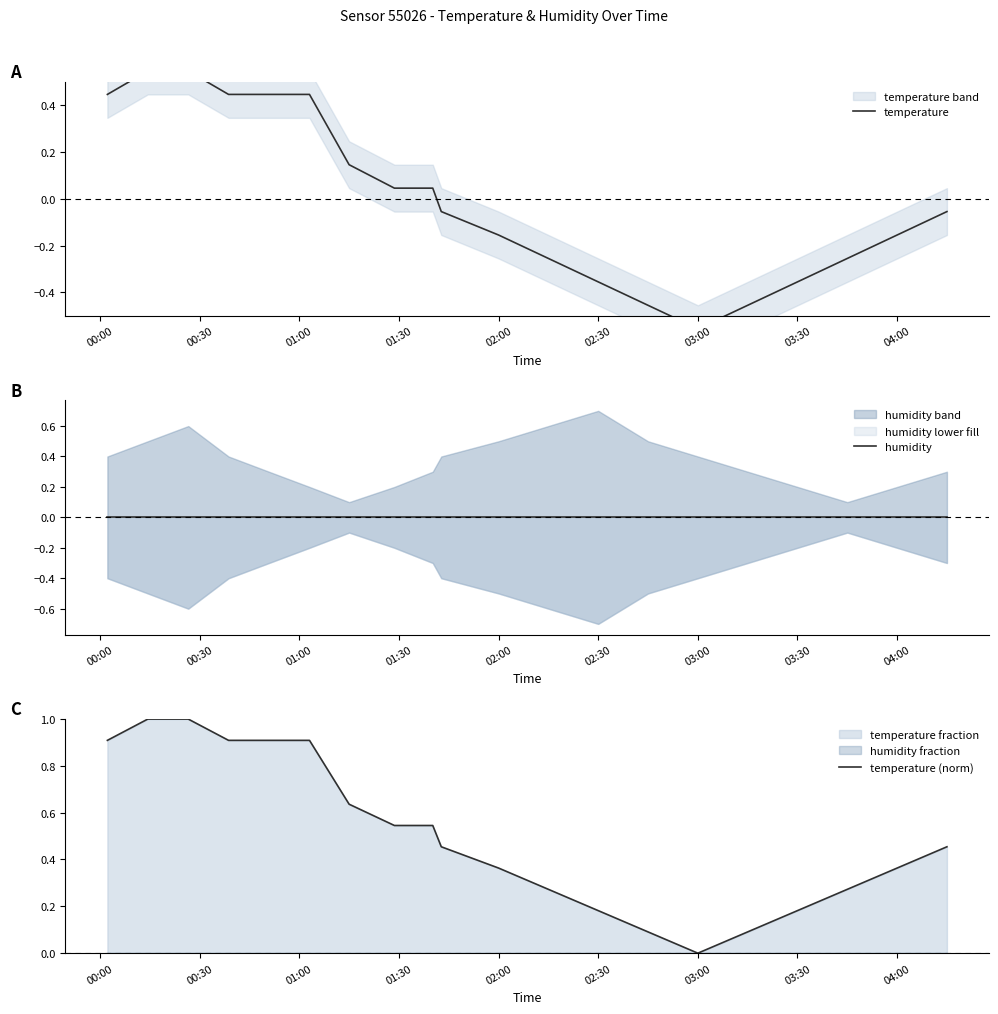

Reading right to left, list all the values displayed in this chart.

temperature: -0.1	-0.2	-0.3	-0.4	-0.5	-0.6	-0.5	-0.4	-0.3	-0.2	-0.1	0.0	0.0	0.1	0.4	0.4	0.4	0.5	0.5	0.4
humidity: 0.0	0.0	0.0	0.0	0.0	0.0	0.0	0.0	0.0	0.0	0.0	0.0	0.0	0.0	0.0	0.0	0.0	0.0	0.0	0.0
temperature (norm): 0.5	0.4	0.3	0.2	0.1	0.0	0.1	0.2	0.3	0.4	0.5	0.5	0.5	0.6	0.9	0.9	0.9	1.0	1.0	0.9